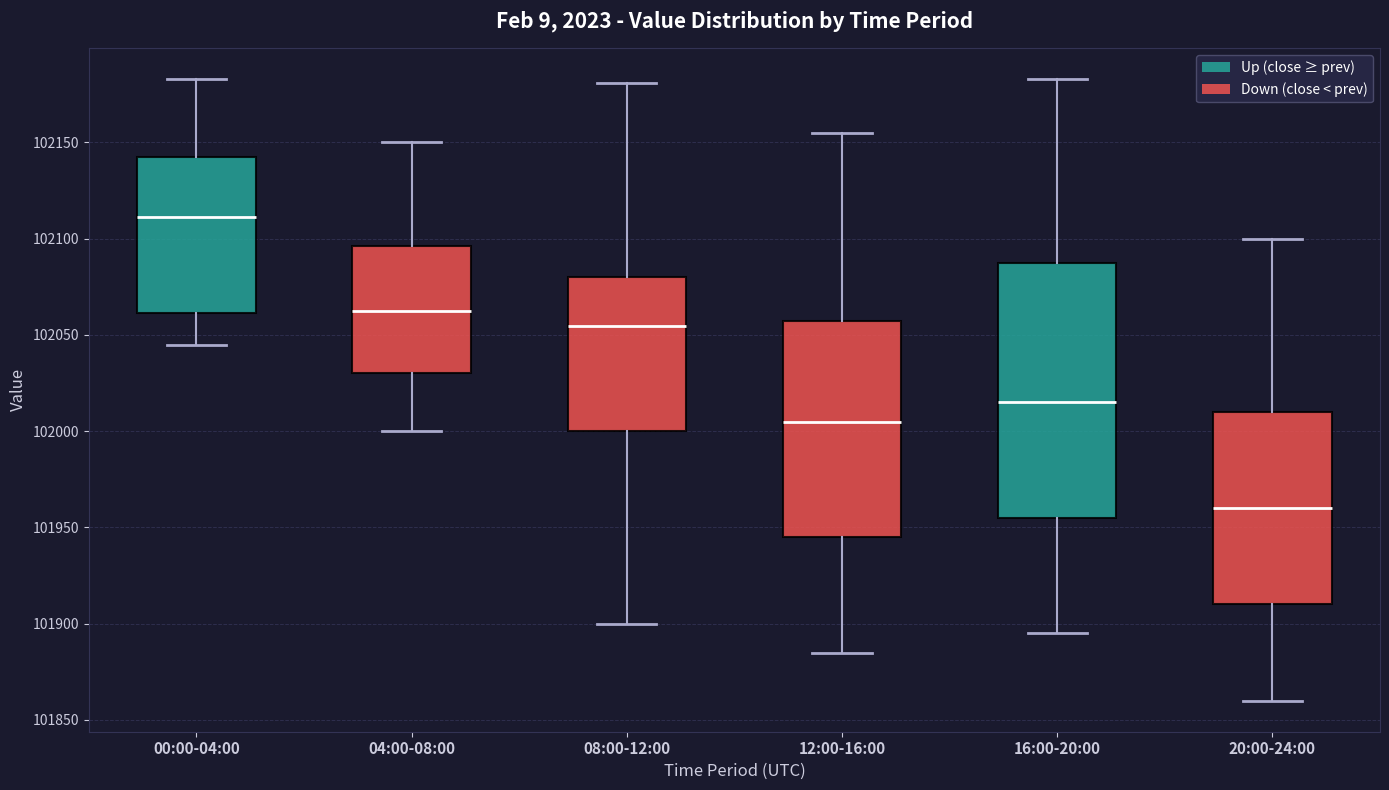

Where does the lower whisker of the box for 00:00-04:00 end on the y-axis? The values are not printed on the chart, so give them approximately, as read against the axis.

102045